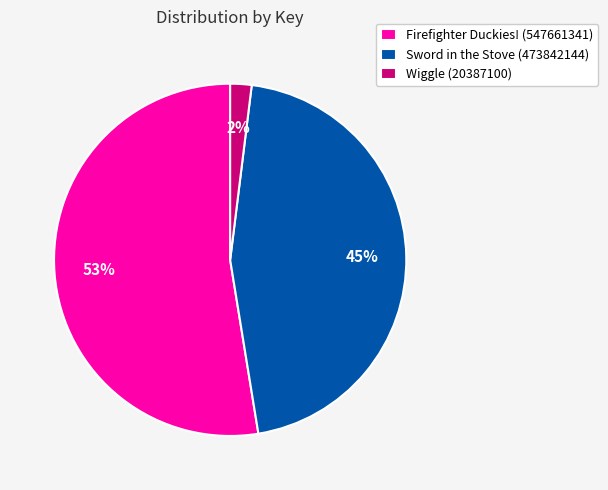

Is Sword in the Stove (473842144) the majority of the pie?

No